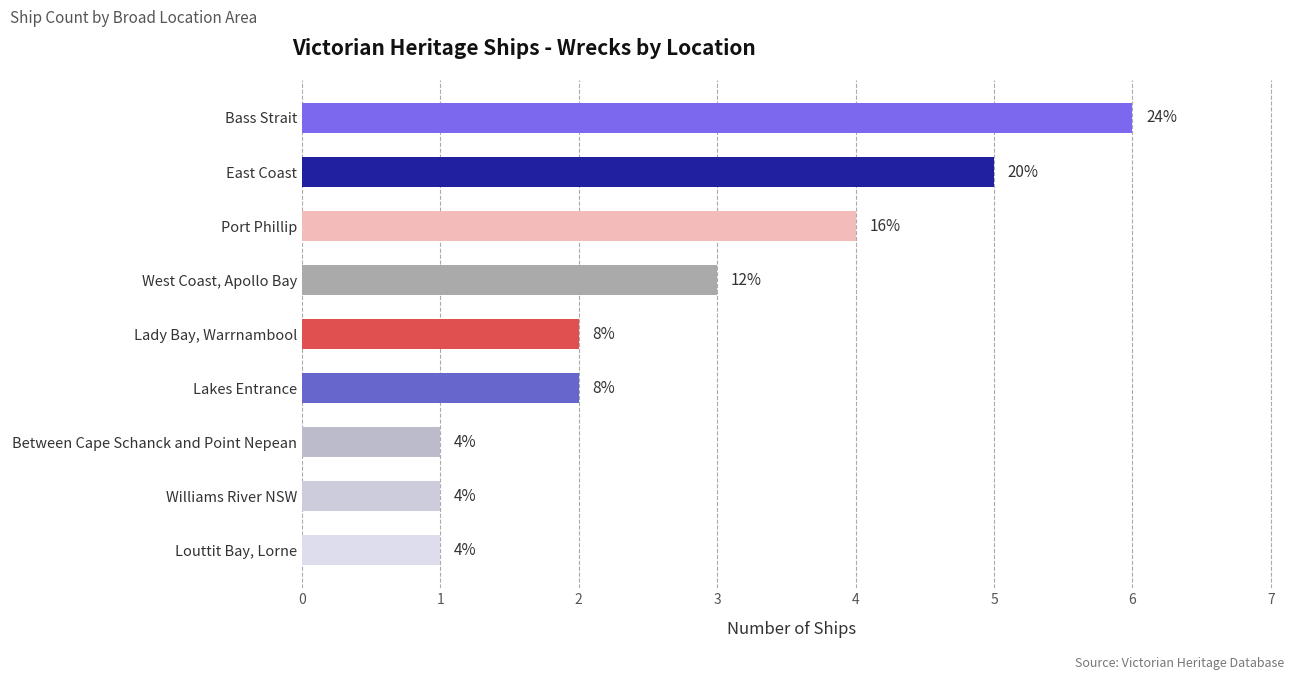

How many bars are there in total?

9